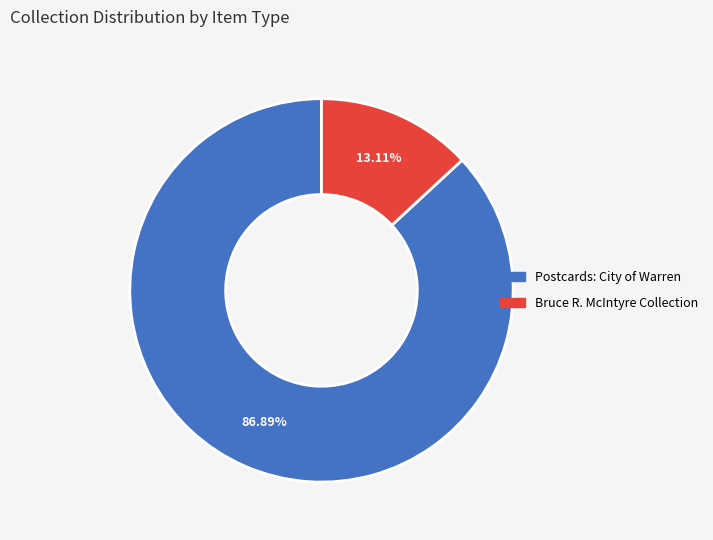

Count the number of slices in the pie.

2